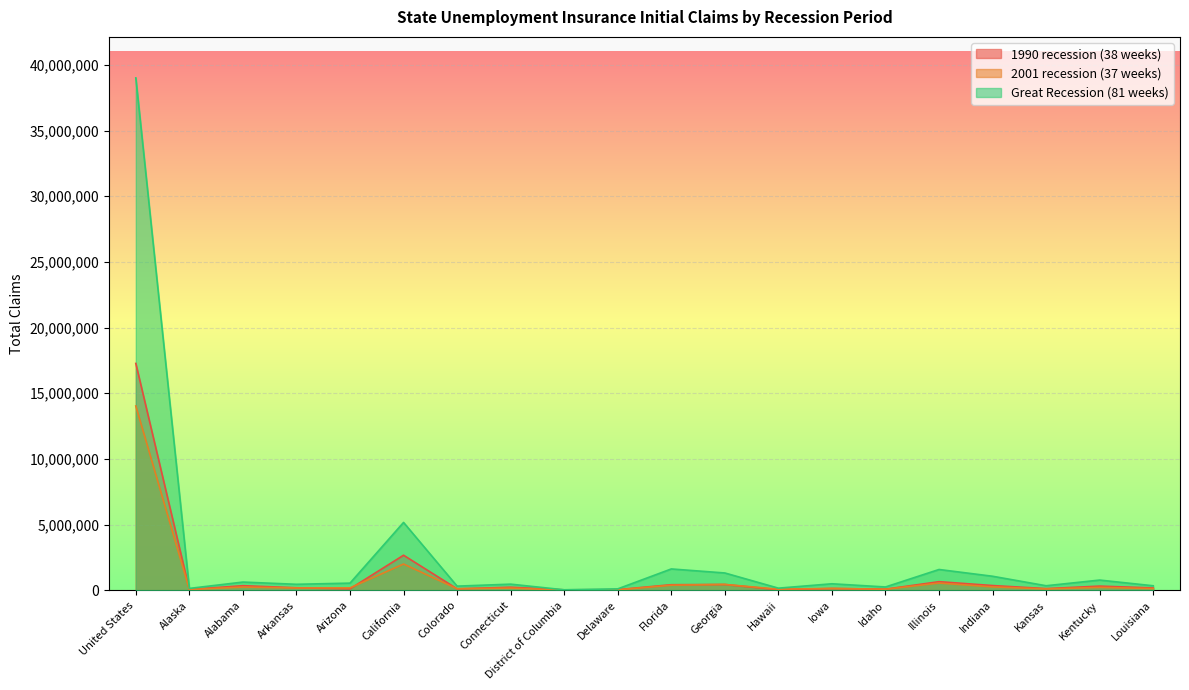

How many categories are shown in the chart?

20